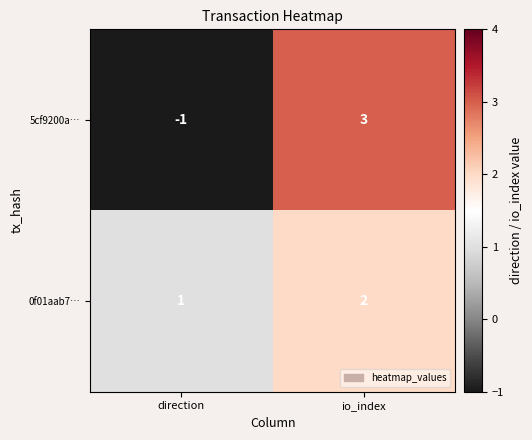

Reading right to left, what are all the values shown in this chart?

5cf9200a…: io_index=3	direction=-1
0f01aab7…: io_index=2	direction=1